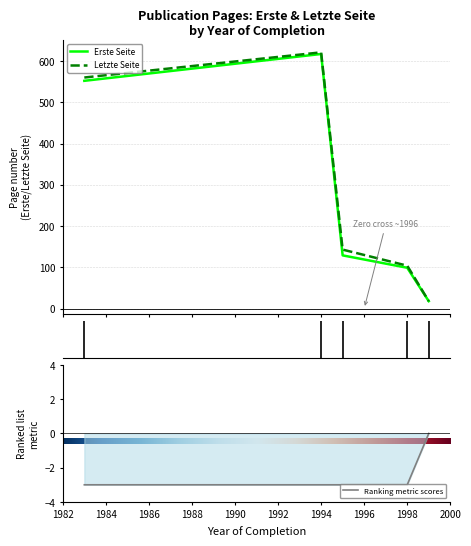

True or false: Letzte Seite and Erste Seite cross at least once.

False